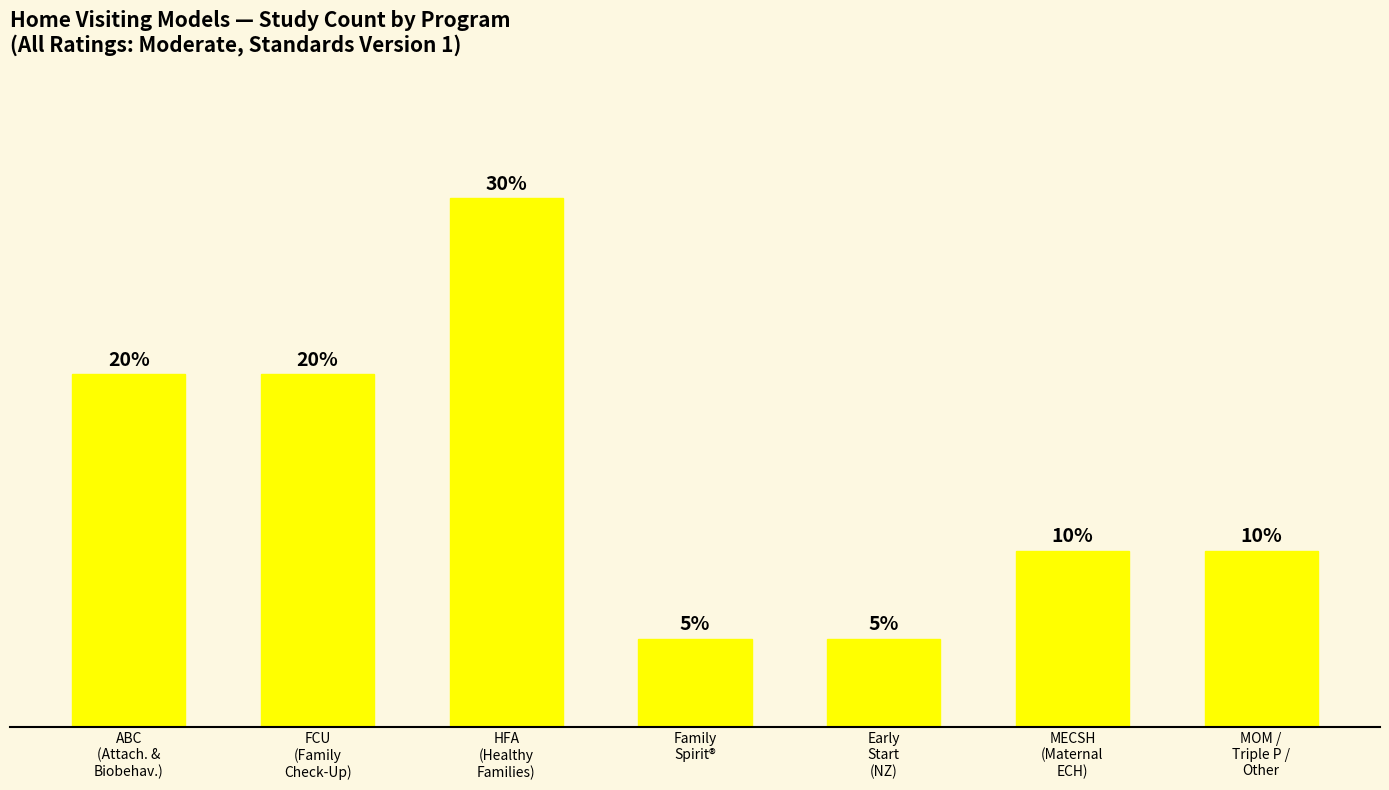

What position from the left is MECSH
(Maternal
ECH)?

6